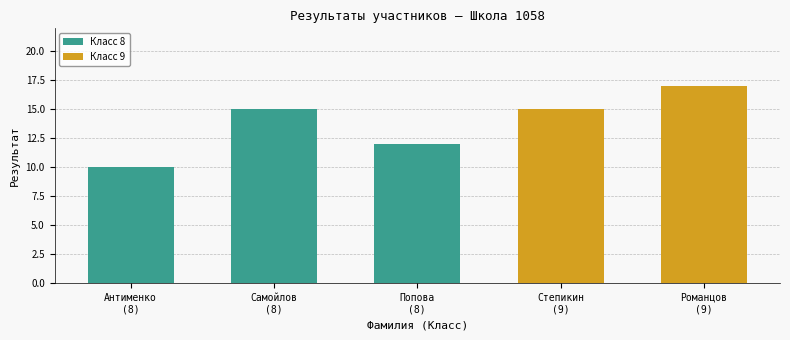

What is the sum of all Класс 8 values?

37